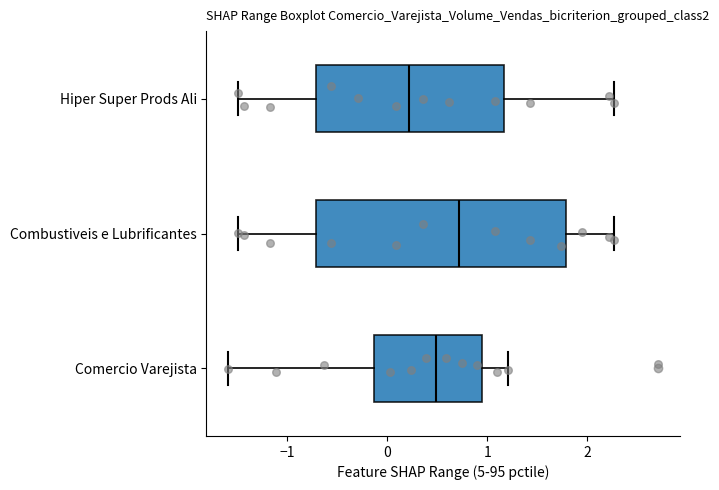

Comparing the boxes themselves (not the whiskers), which one is the widest?

Combustiveis e Lubrificantes